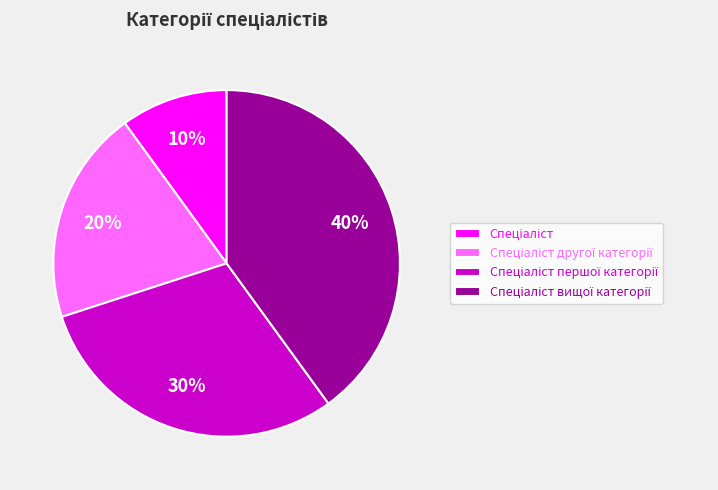

Does any single category account for the majority?

No